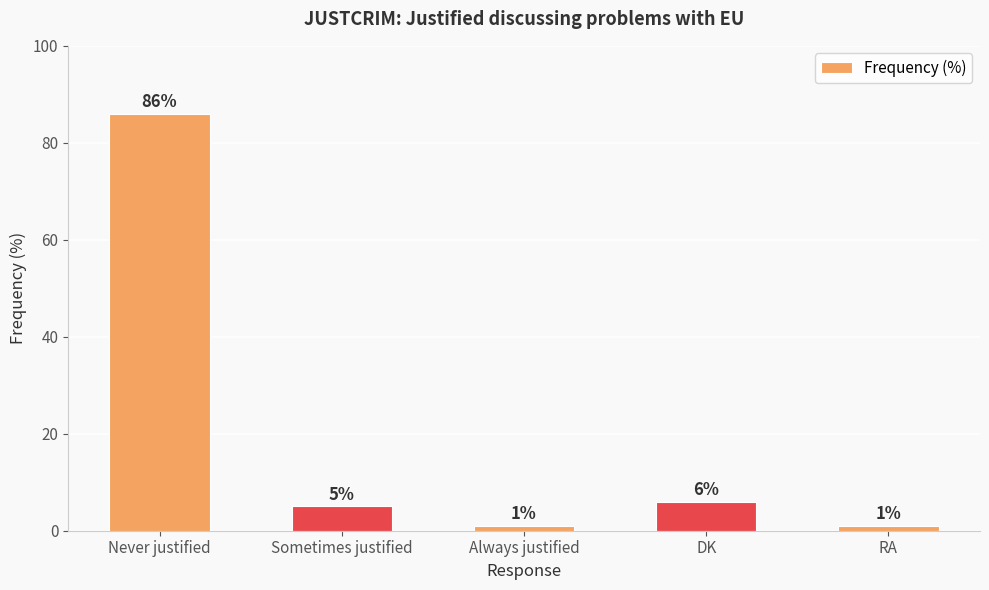

Reading right to left, list all the values displayed in this chart.

RA=1	DK=6	Always justified=1	Sometimes justified=5	Never justified=86